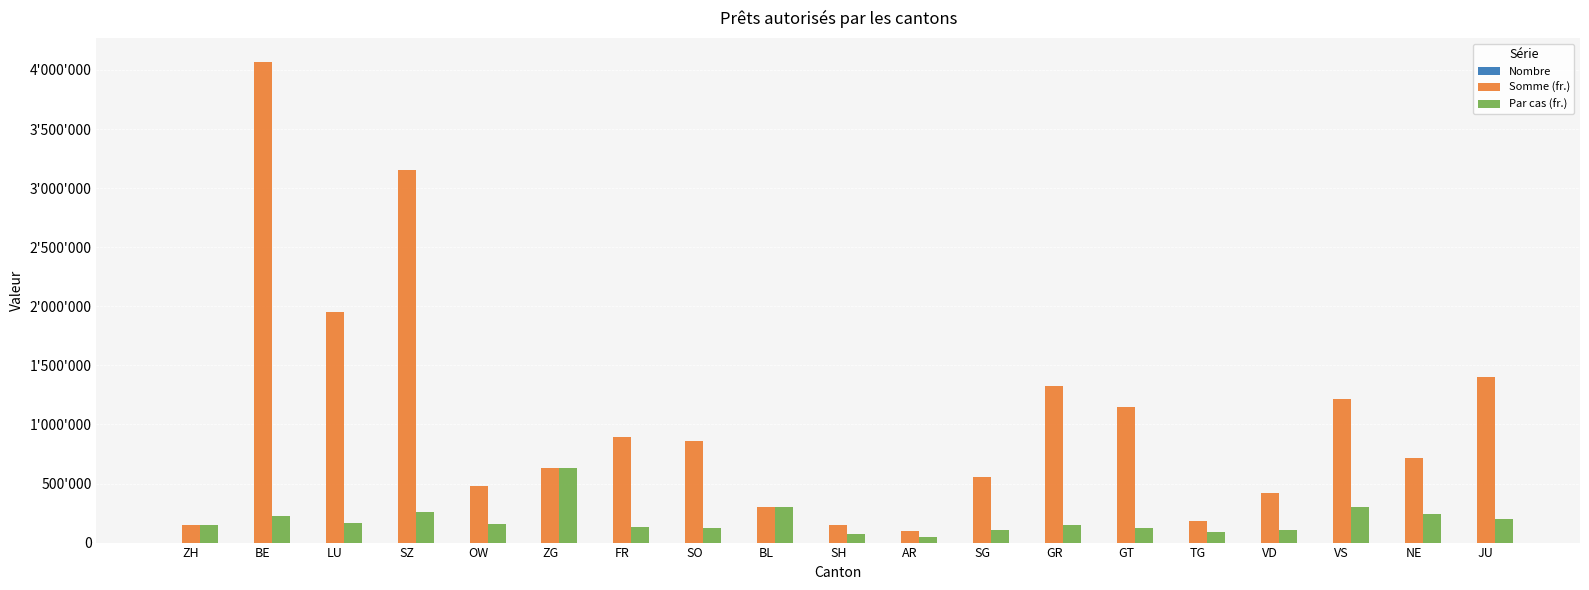

What is the sum of all Nombre values?

109